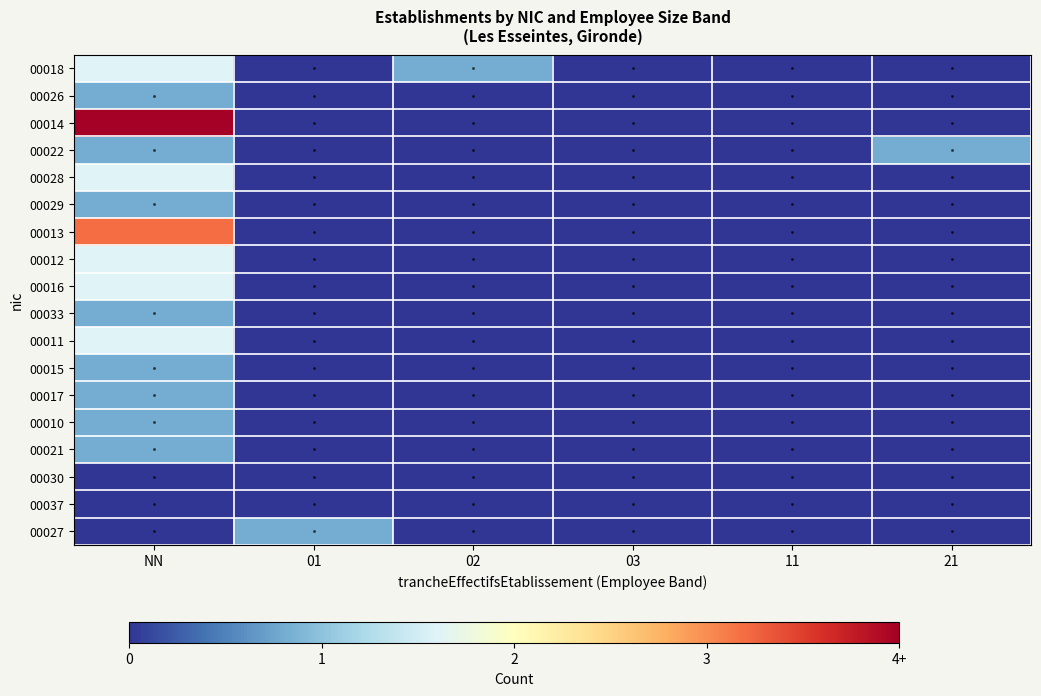

What is the total value across all series at 21?

0.2